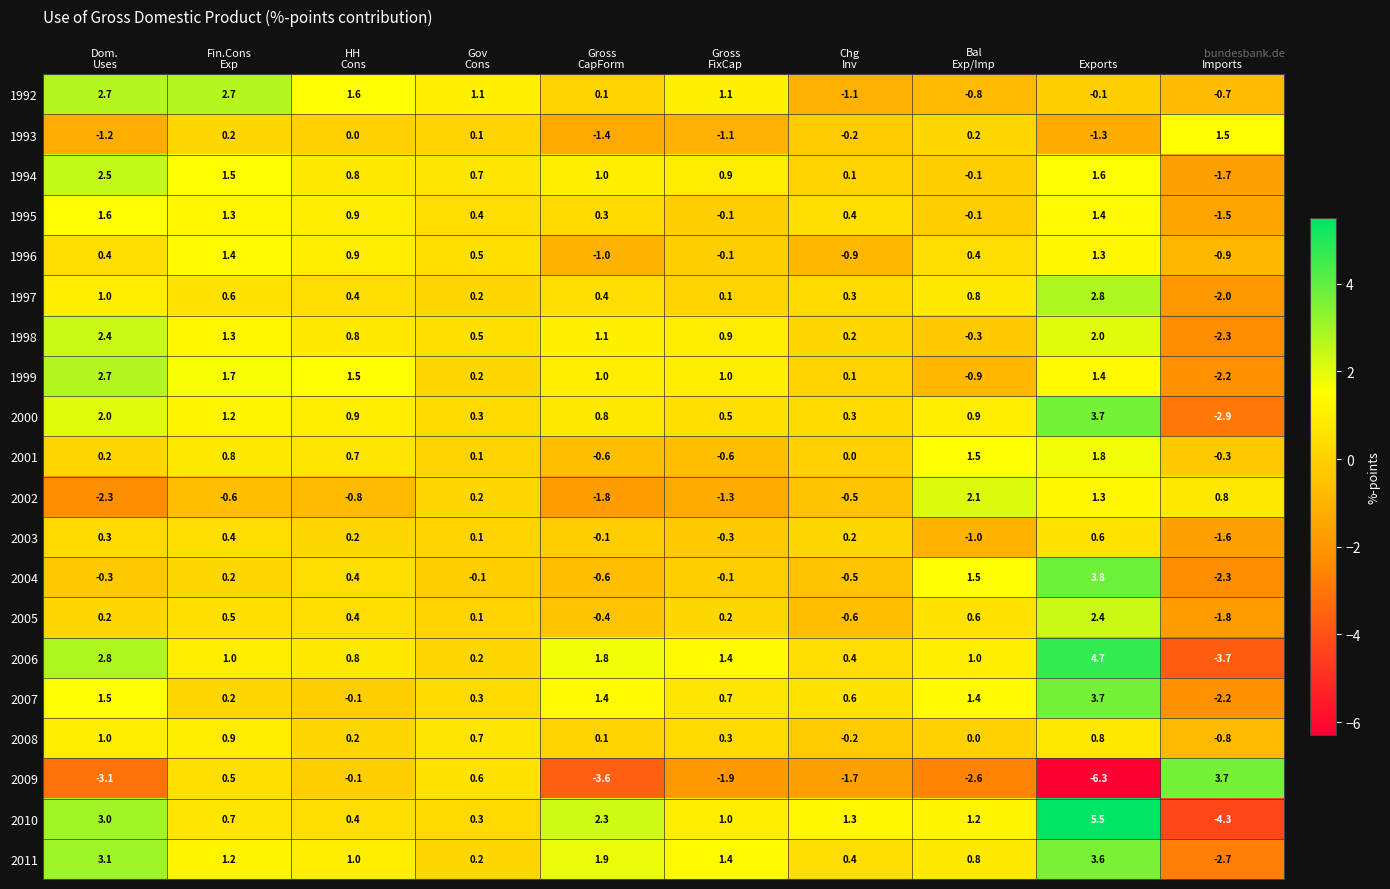

What is the sum of all 1992 values?

6.6